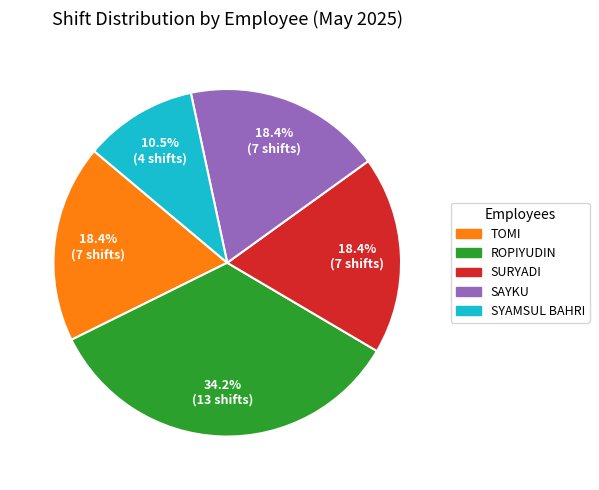

What is the smallest slice in the pie chart?

SYAMSUL BAHRI